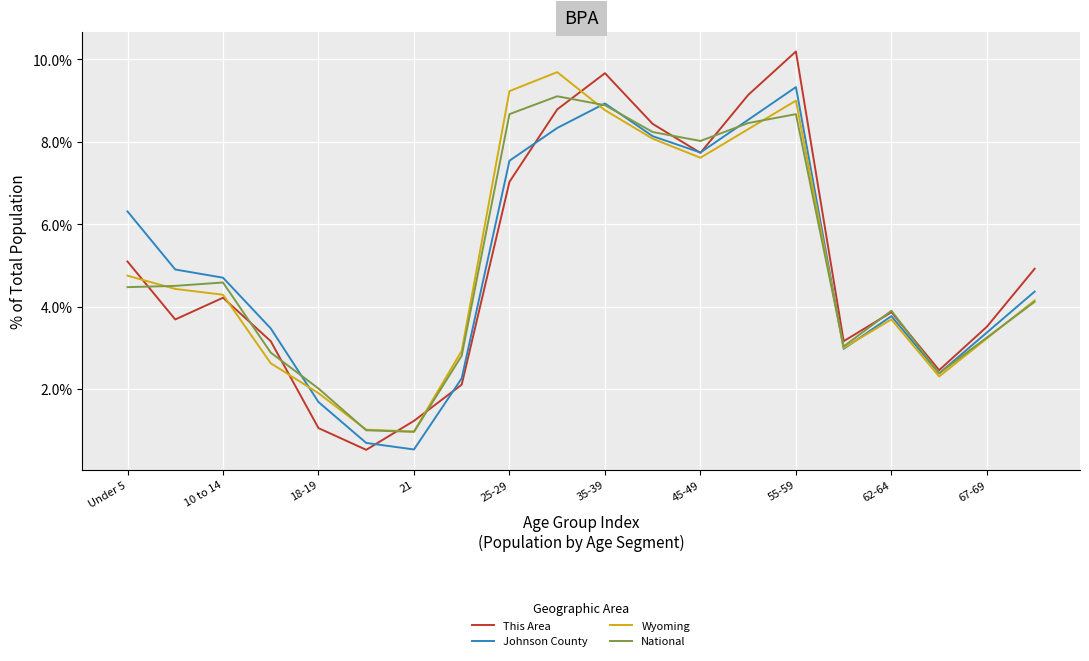

Reading left to right, transcribe all the data shown in this chart.

This Area: 0.1	0.0	0.0	0.0	0.0	0.0	0.0	0.0	0.1	0.1	0.1	0.1	0.1	0.1	0.1	0.0	0.0	0.0	0.0	0.0
Johnson County: 0.1	0.0	0.0	0.0	0.0	0.0	0.0	0.0	0.1	0.1	0.1	0.1	0.1	0.1	0.1	0.0	0.0	0.0	0.0	0.0
Wyoming: 0.0	0.0	0.0	0.0	0.0	0.0	0.0	0.0	0.1	0.1	0.1	0.1	0.1	0.1	0.1	0.0	0.0	0.0	0.0	0.0
National: 0.0	0.0	0.0	0.0	0.0	0.0	0.0	0.0	0.1	0.1	0.1	0.1	0.1	0.1	0.1	0.0	0.0	0.0	0.0	0.0